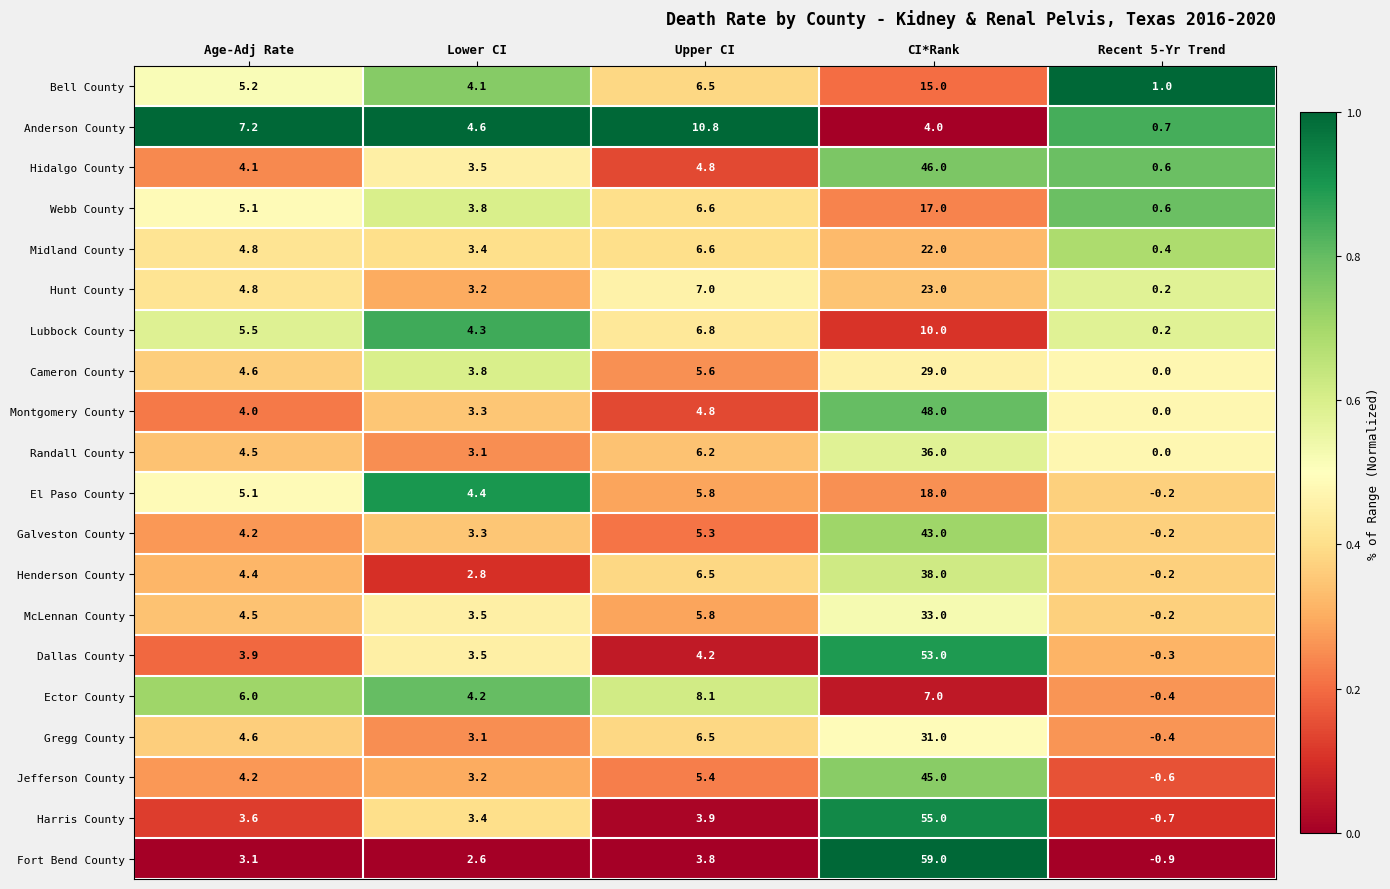

What is the difference between the Fort Bend County values at Lower CI and CI*Rank?

56.4